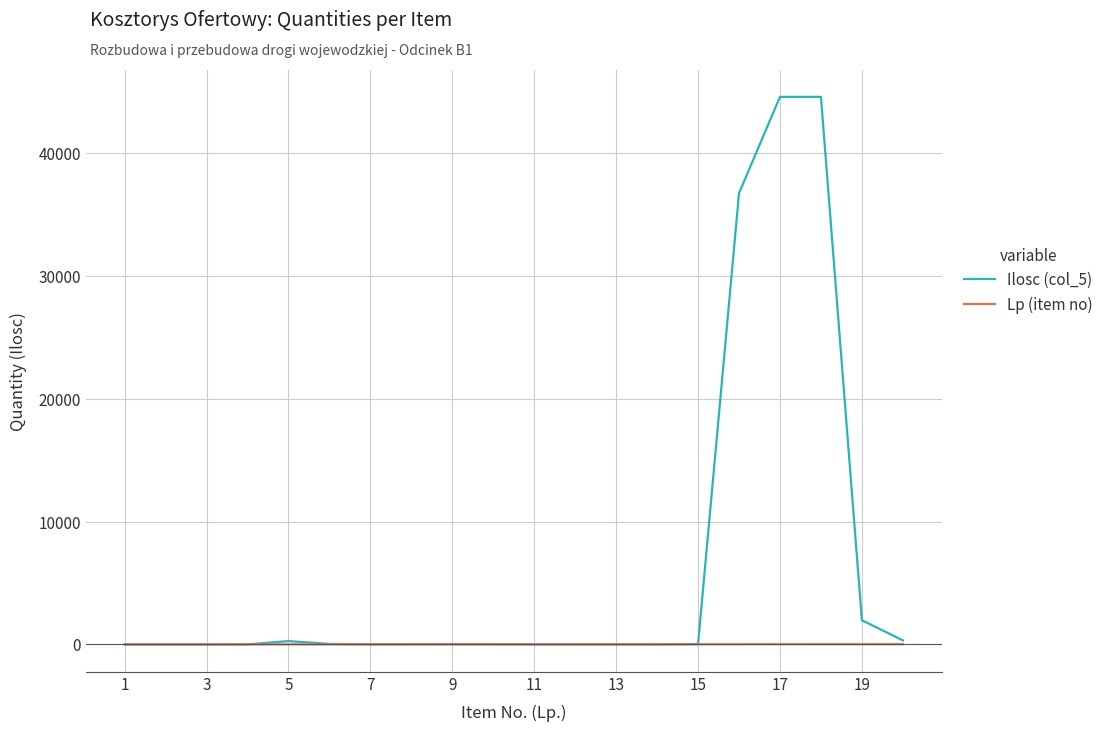

What is the sum of all Lp (item no) values?

210.0